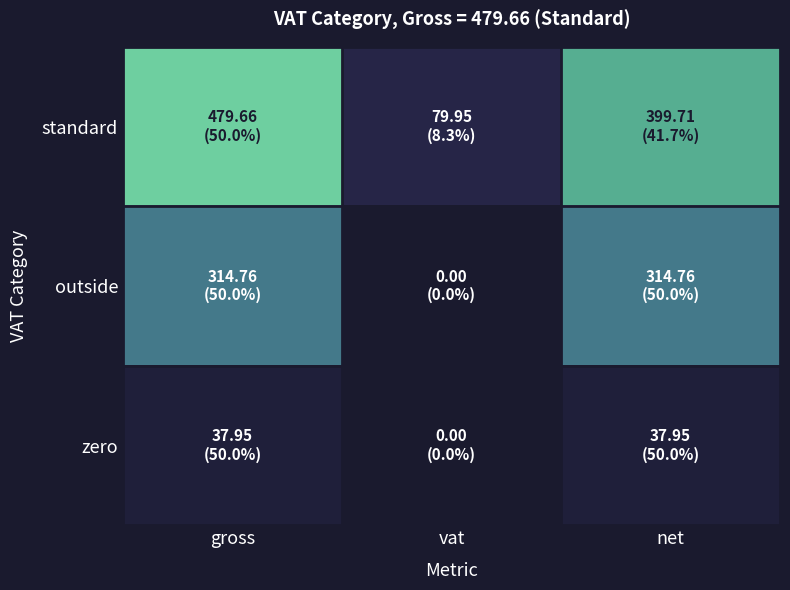

Count the number of categories in the chart.

3